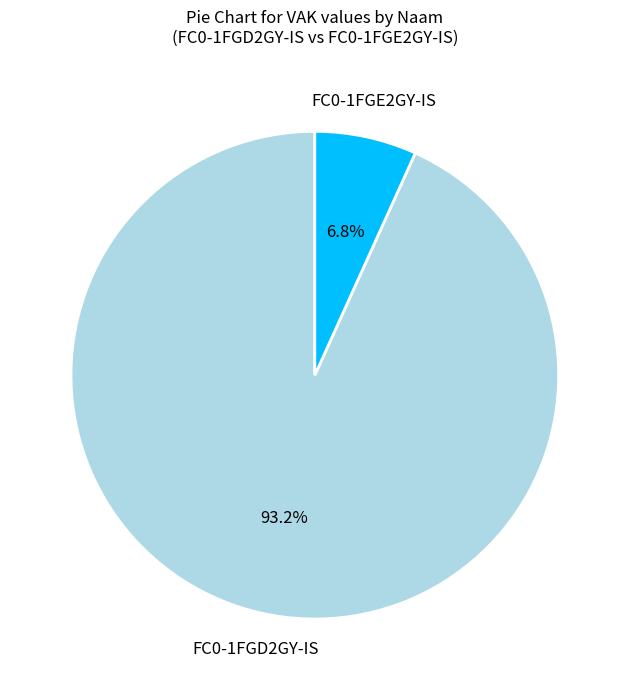

Is there a majority slice in this chart?

Yes